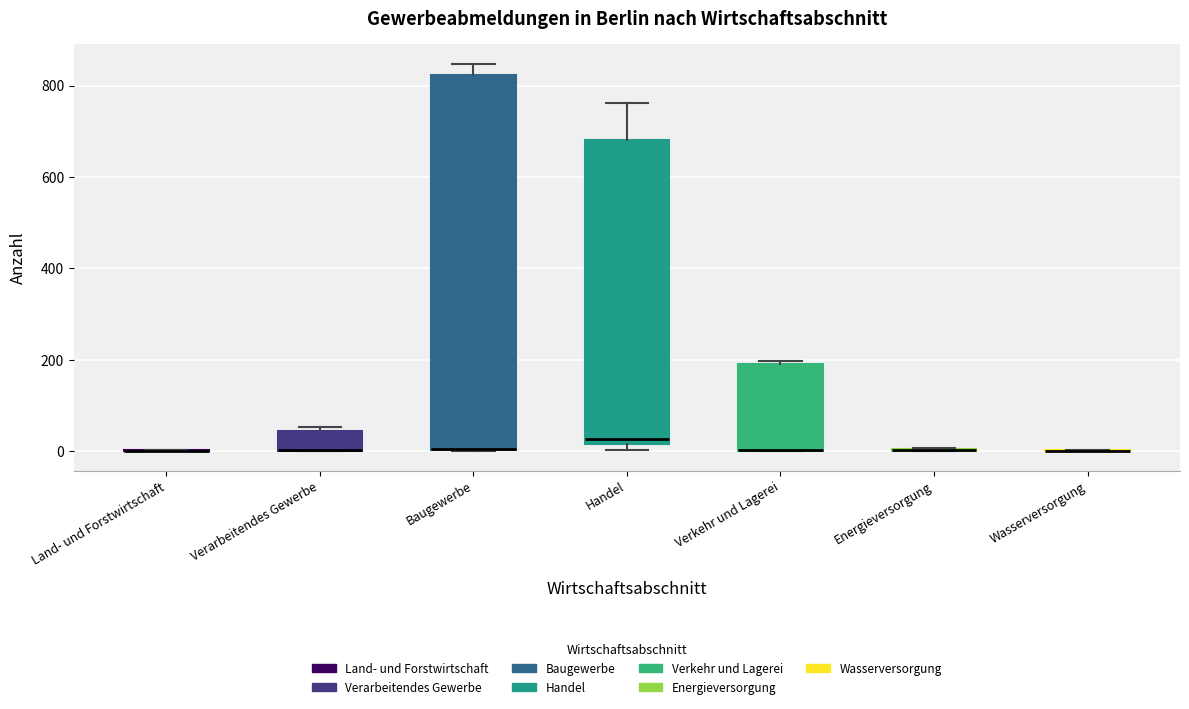

Where is the upper edge of the box for Verarbeitendes Gewerbe on the y-axis? The values are not printed on the chart, so give them approximately, as read against the axis.

40